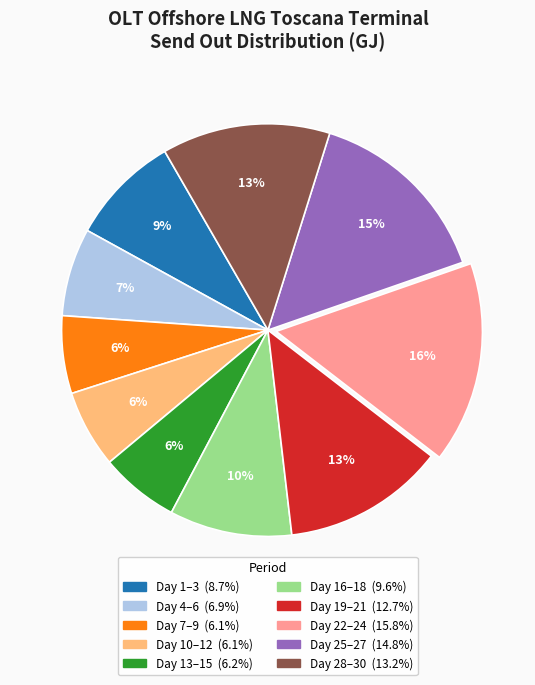

To the nearest percent, what is the average slice percentage?

10%